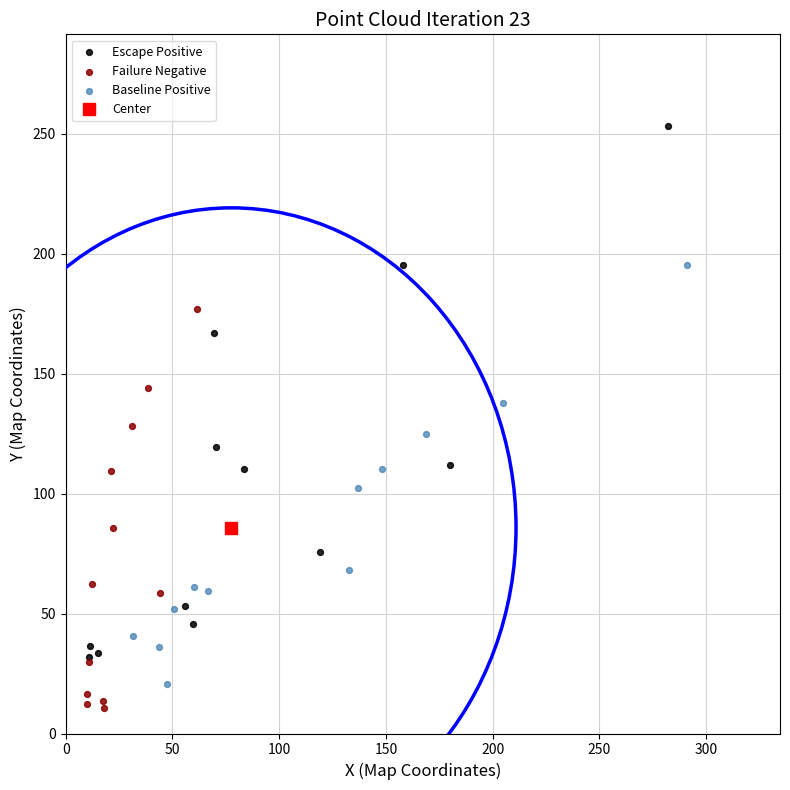

Which series has the largest Y range (max minus min)?

Escape Positive